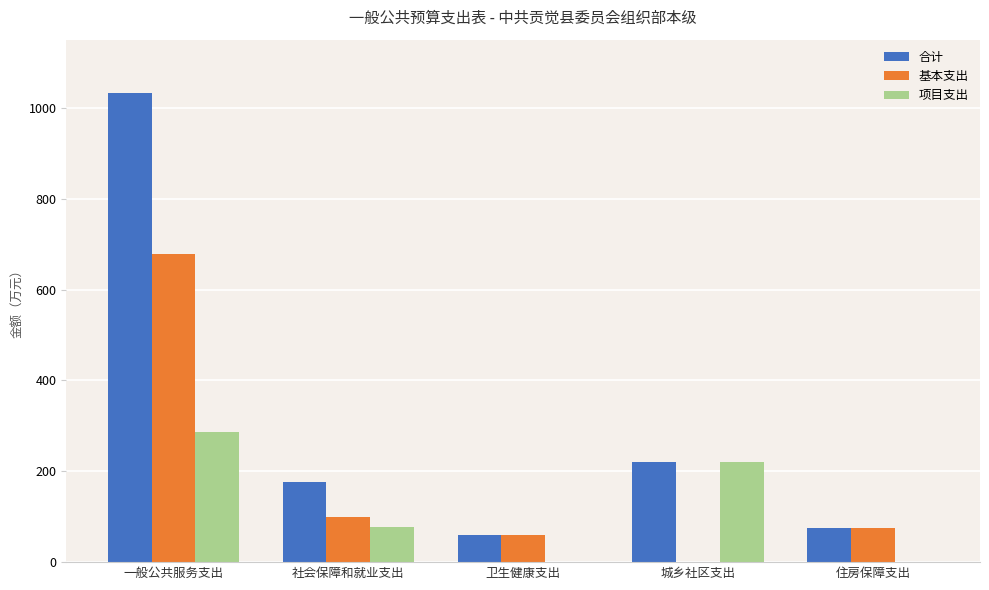

What is the sum of the 项目支出 values at 住房保障支出 and 社会保障和就业支出?

77.2